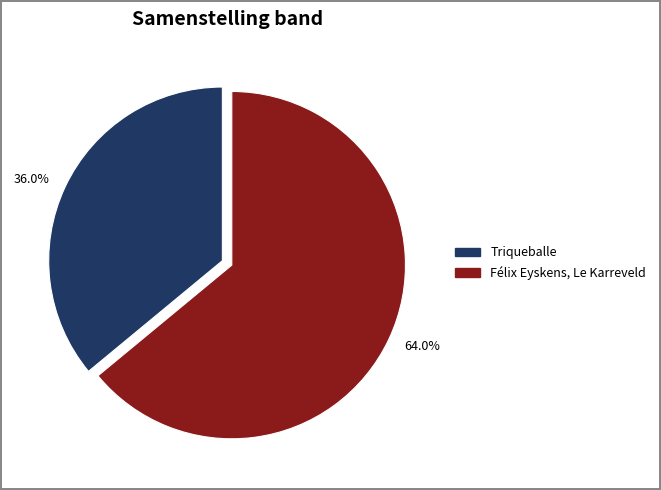

To the nearest percent, what portion does Félix Eyskens, Le Karreveld represent?

64%